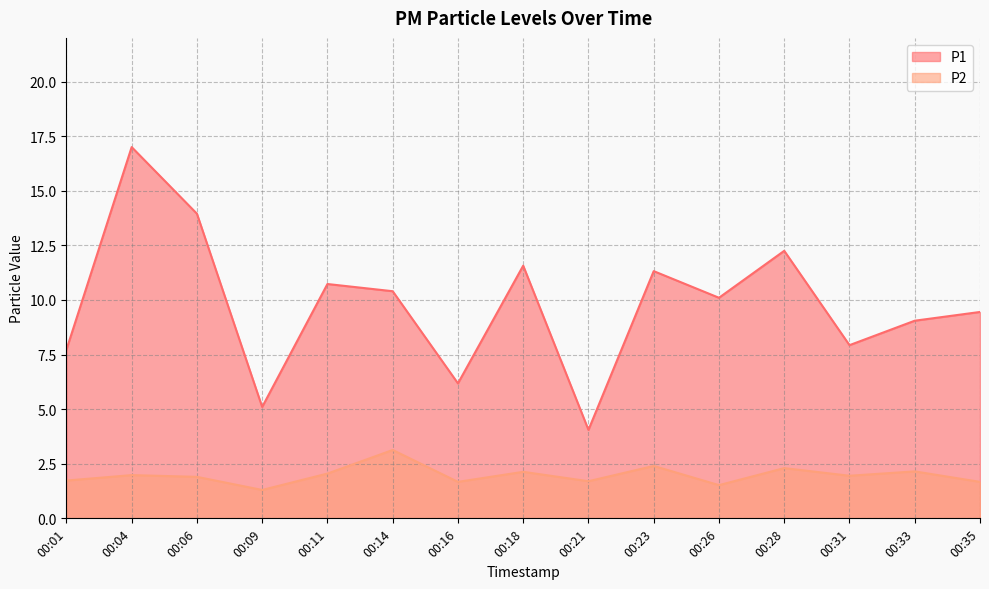

What is the difference between the maximum and minimum values in the P1 series?

12.9